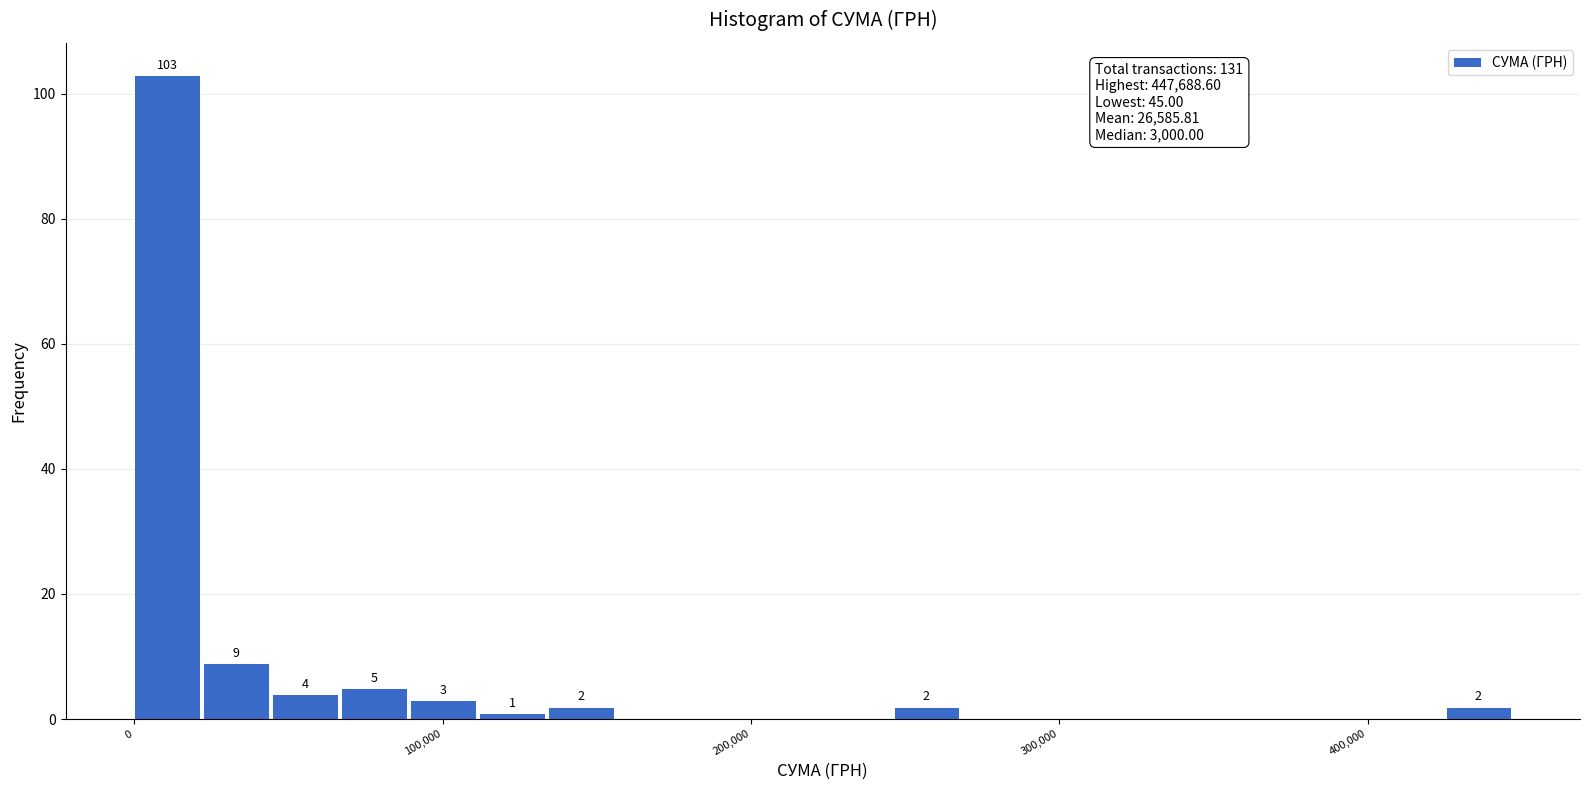

Around what value on the x-axis is the tallest bar? Give the approximate position of its centre, as read against the axis.

10000